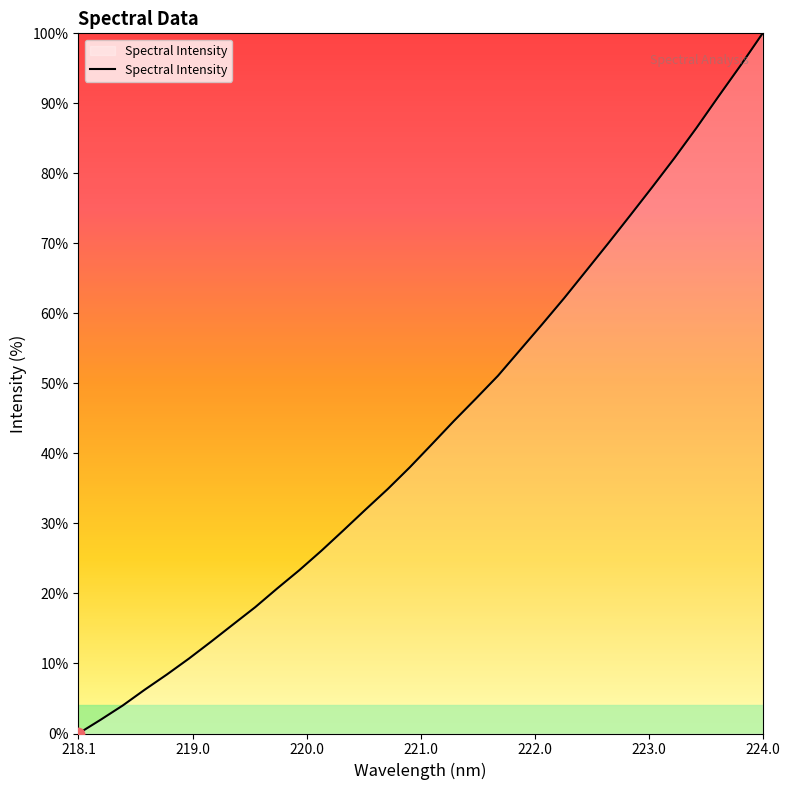

What is the difference between the maximum and minimum values?

100.0